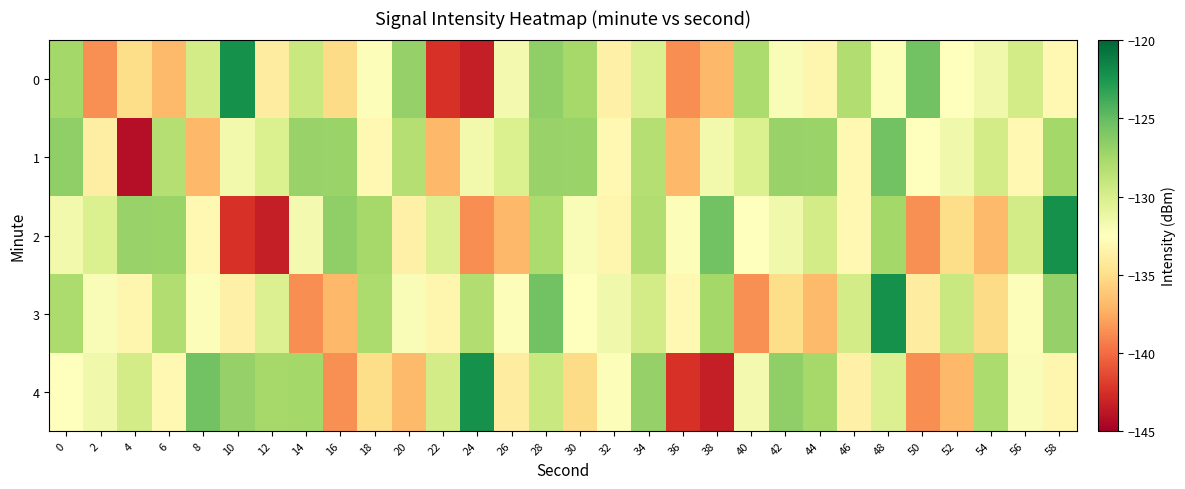

What is the maximum value shown in the chart?

-122.2